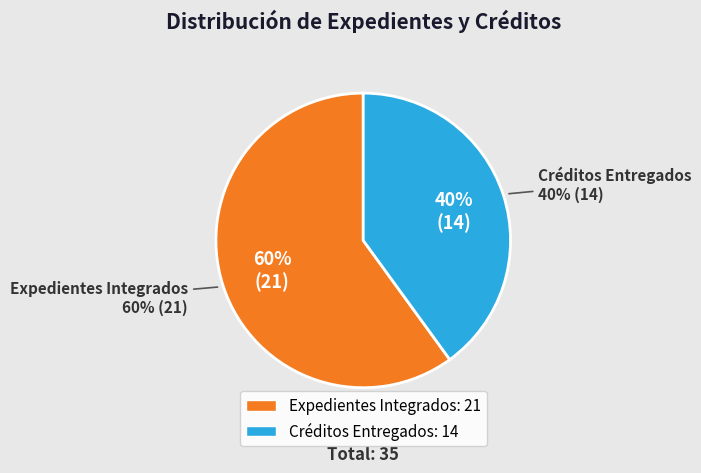

Count the number of slices in the pie.

2